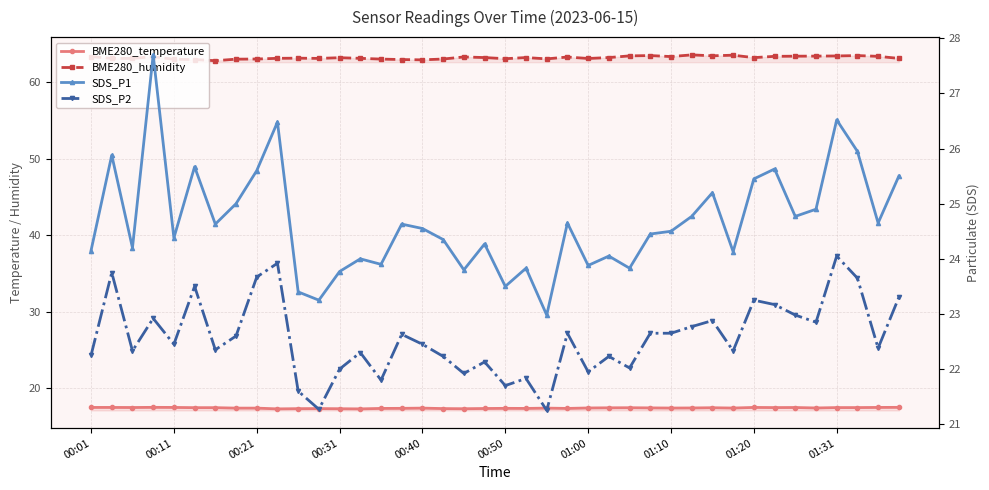

How many lines are shown in the chart?

4